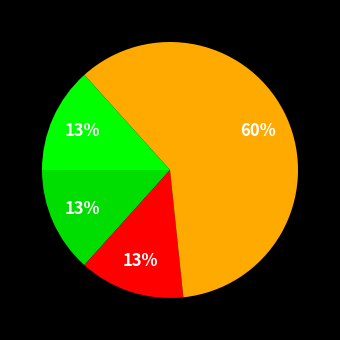

Is there any slice that represents more than half of the pie?

Yes